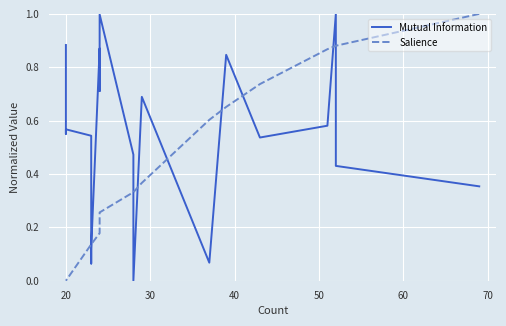

The Salience series shows -0.3 at 17. True or false?

False